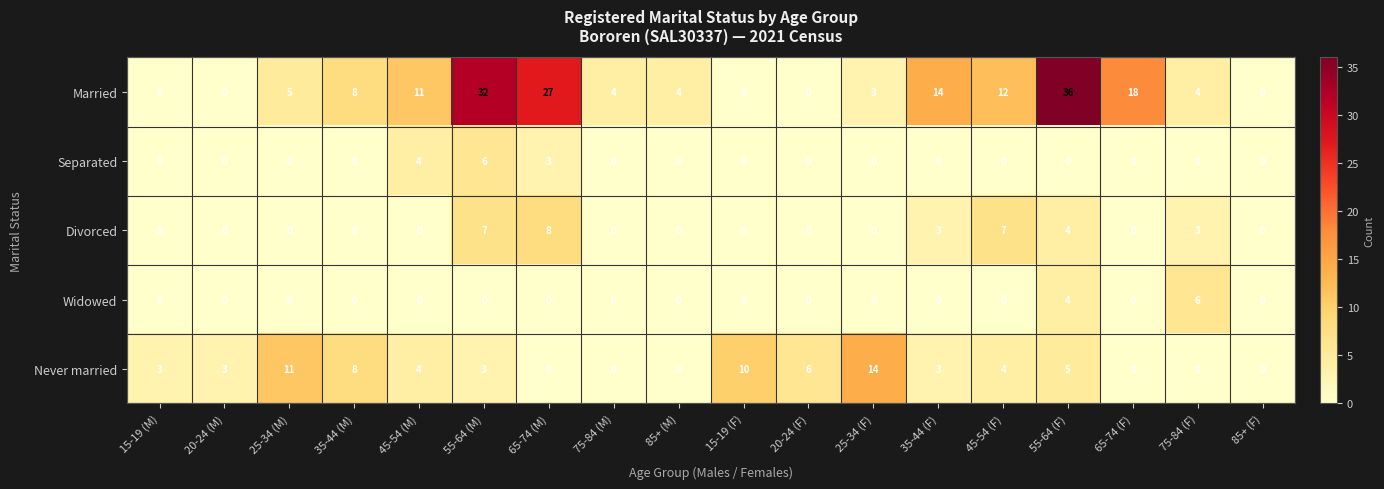

What is the total value across all series at 55-64 (M)?

48